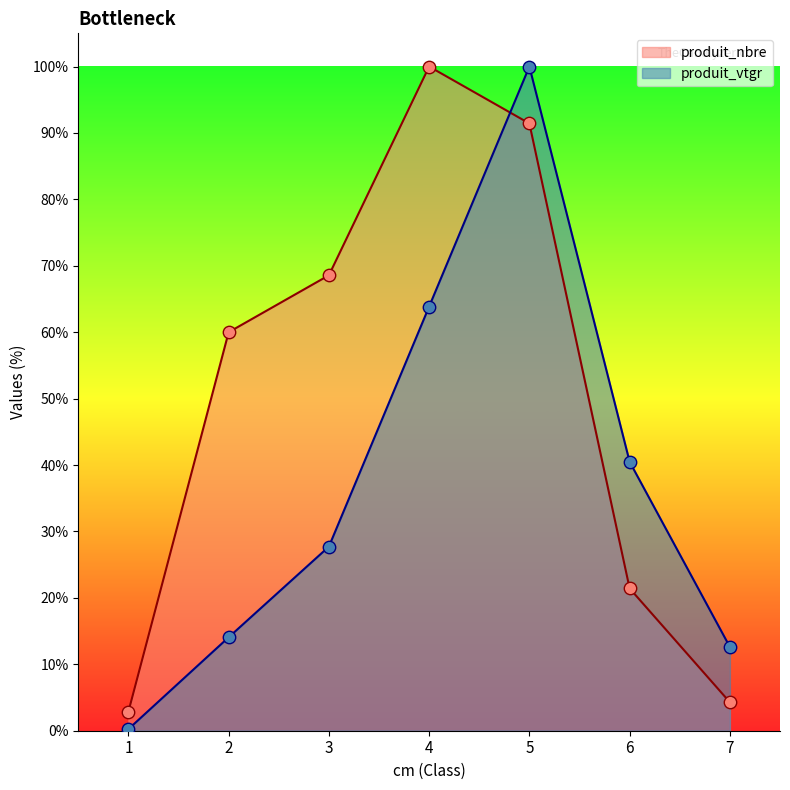

Which series has the largest total across all categories?

produit_nbre